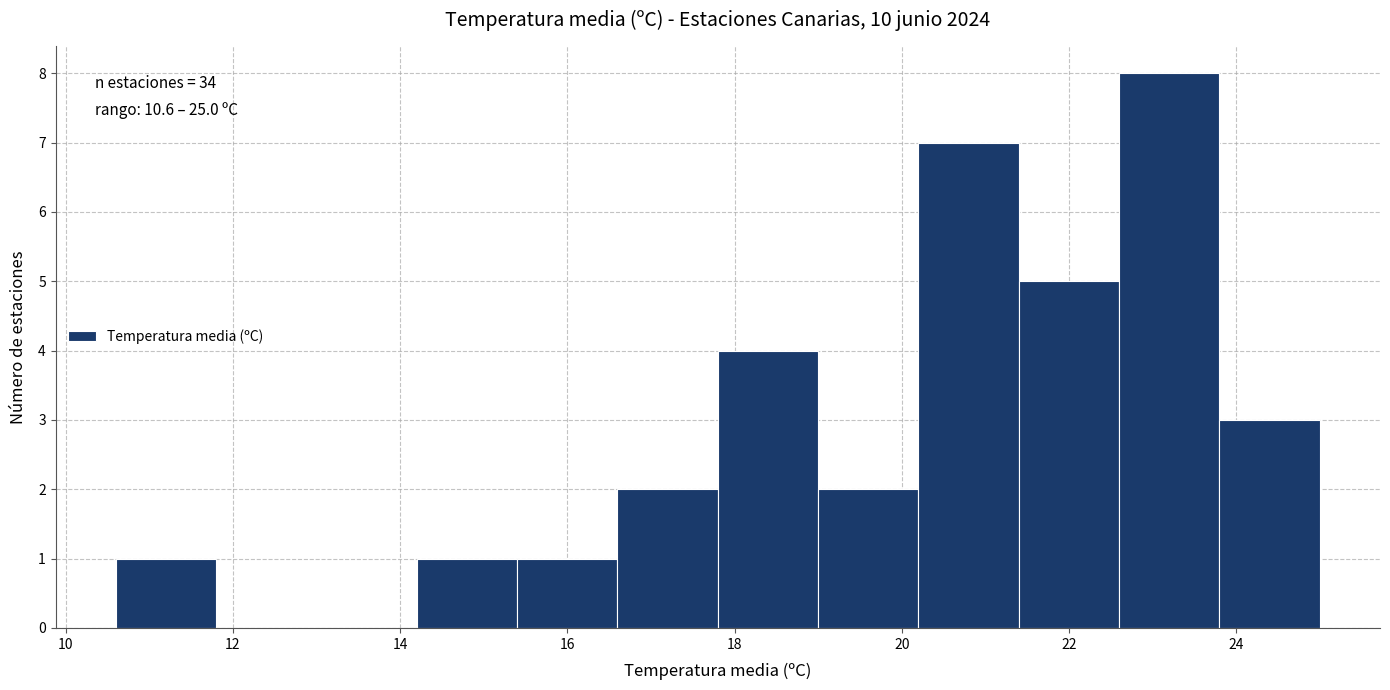

Over which range of the x-axis is the bar tallest?

22.6 to 23.8